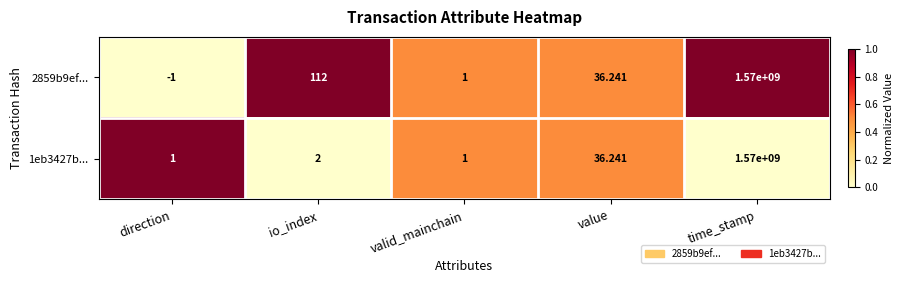

Rank the series at io_index from lowest to highest value.

1eb3427b..., 2859b9ef...